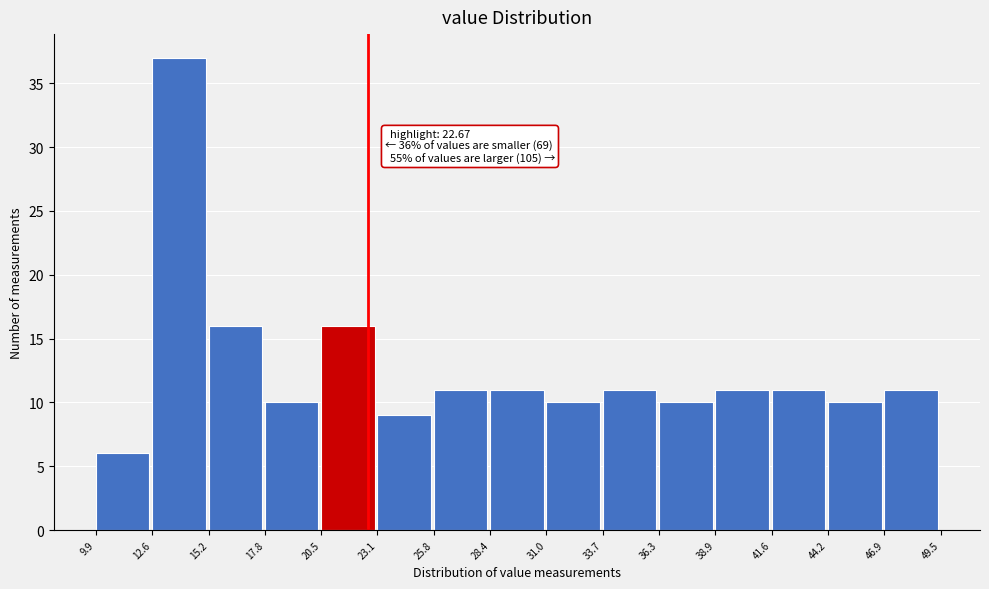

Which range on the x-axis has the tallest bar?

12.6 to 15.2